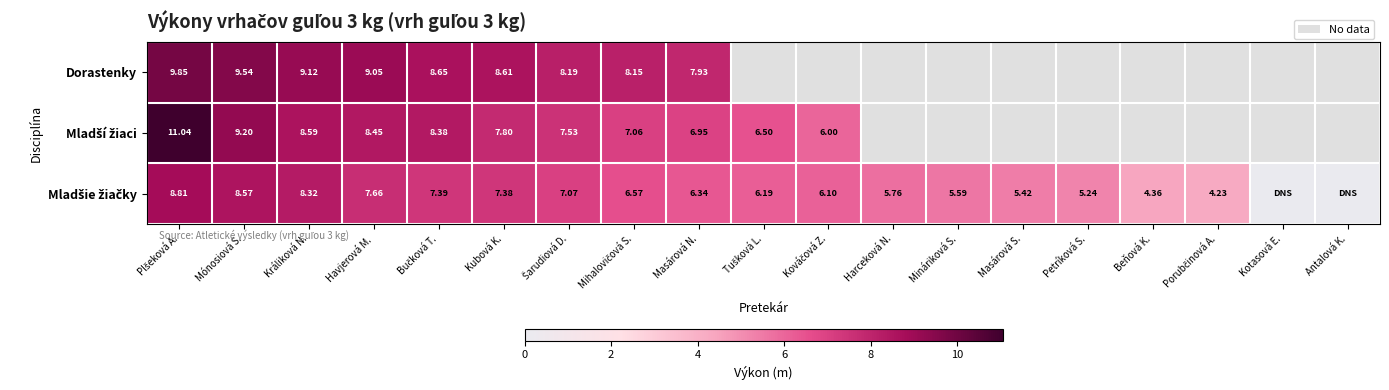

Where is Mladšie žiačky nearest to the value 4?

Porubčinová A.